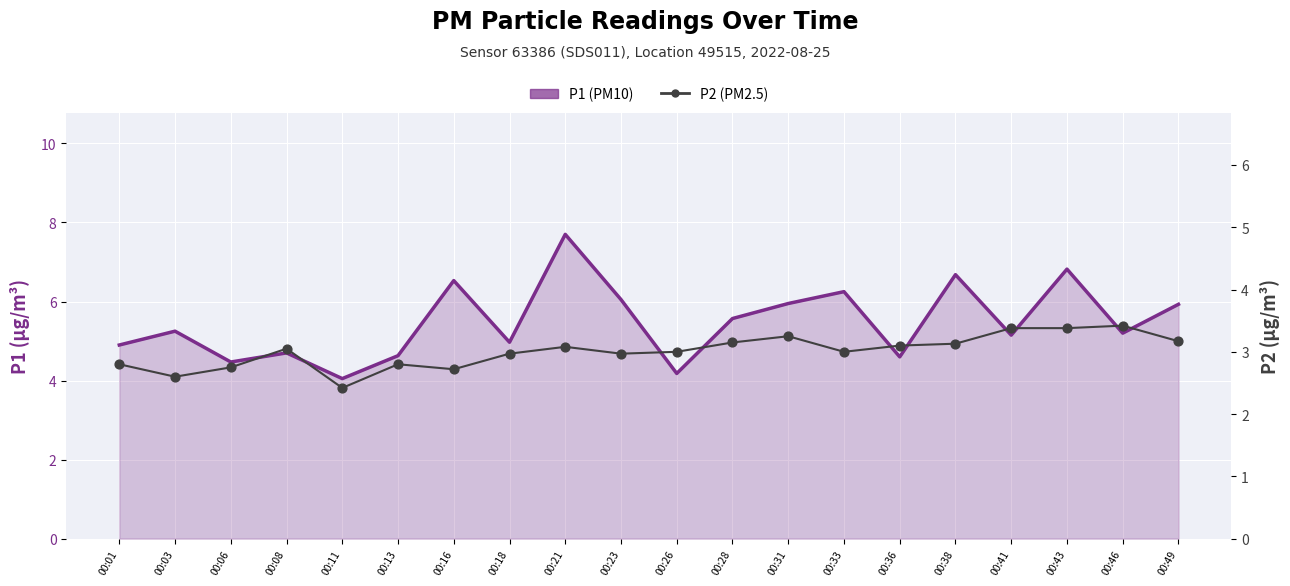

What is the total value across all series at 00:01?

7.7